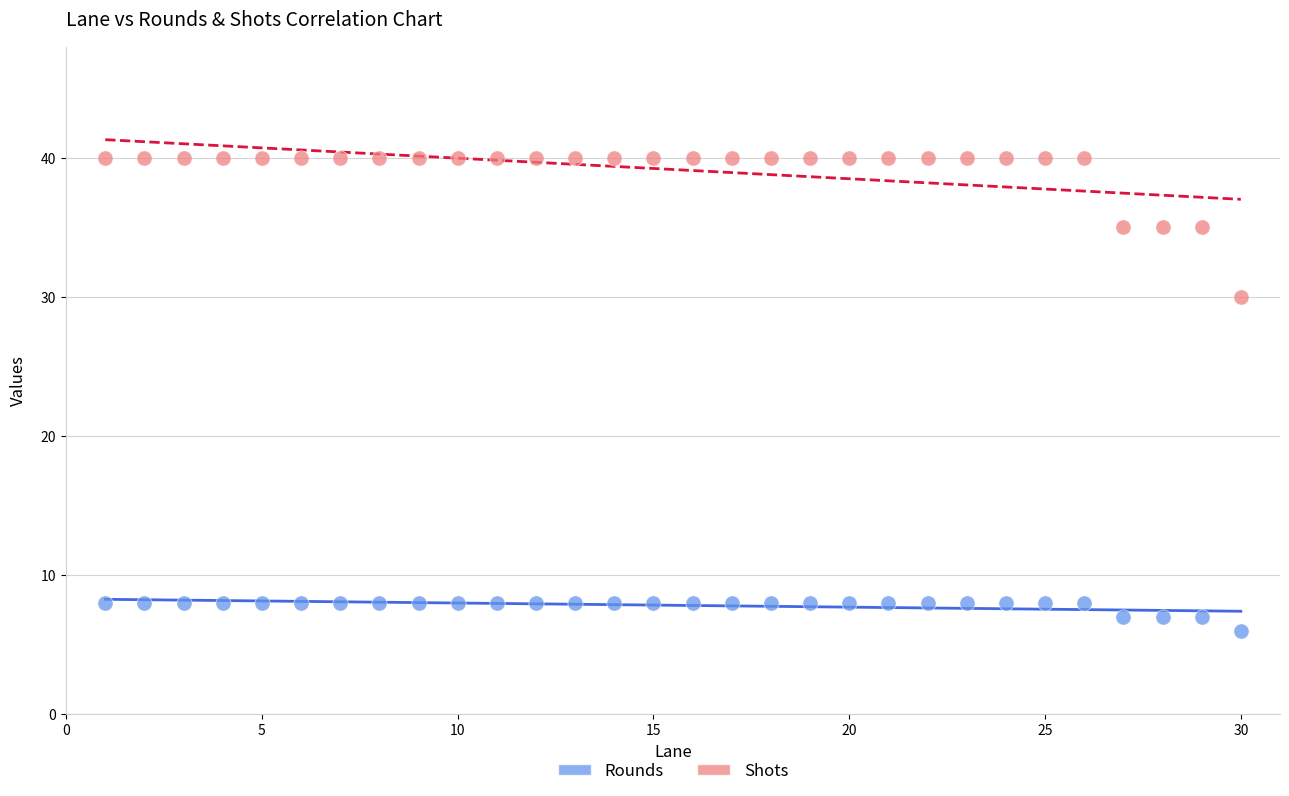

Across all data points, what is the range of X values (max minus min)?

29